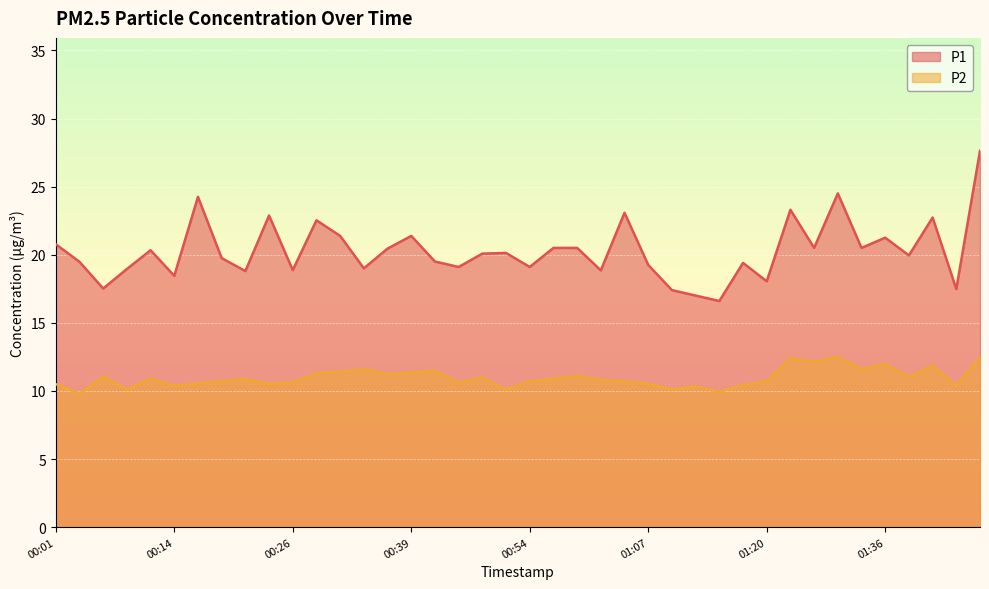

True or false: P2 and P1 intersect in this chart.

False